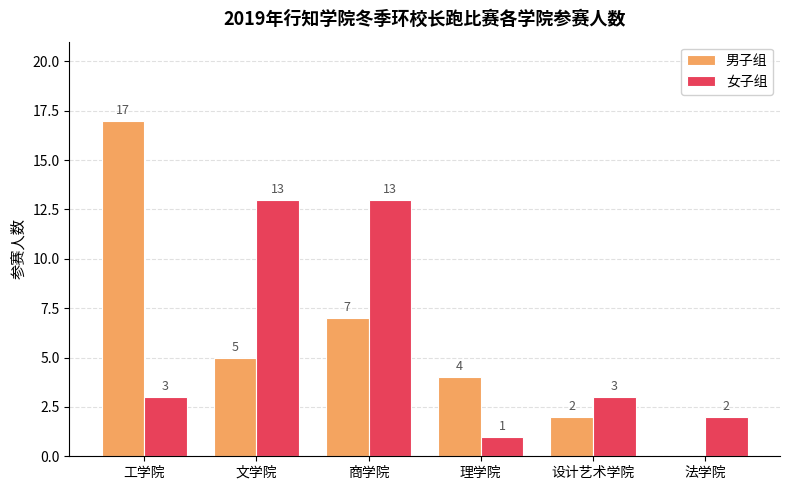

What is the spread (max minus min) of values at 设计艺术学院?

1